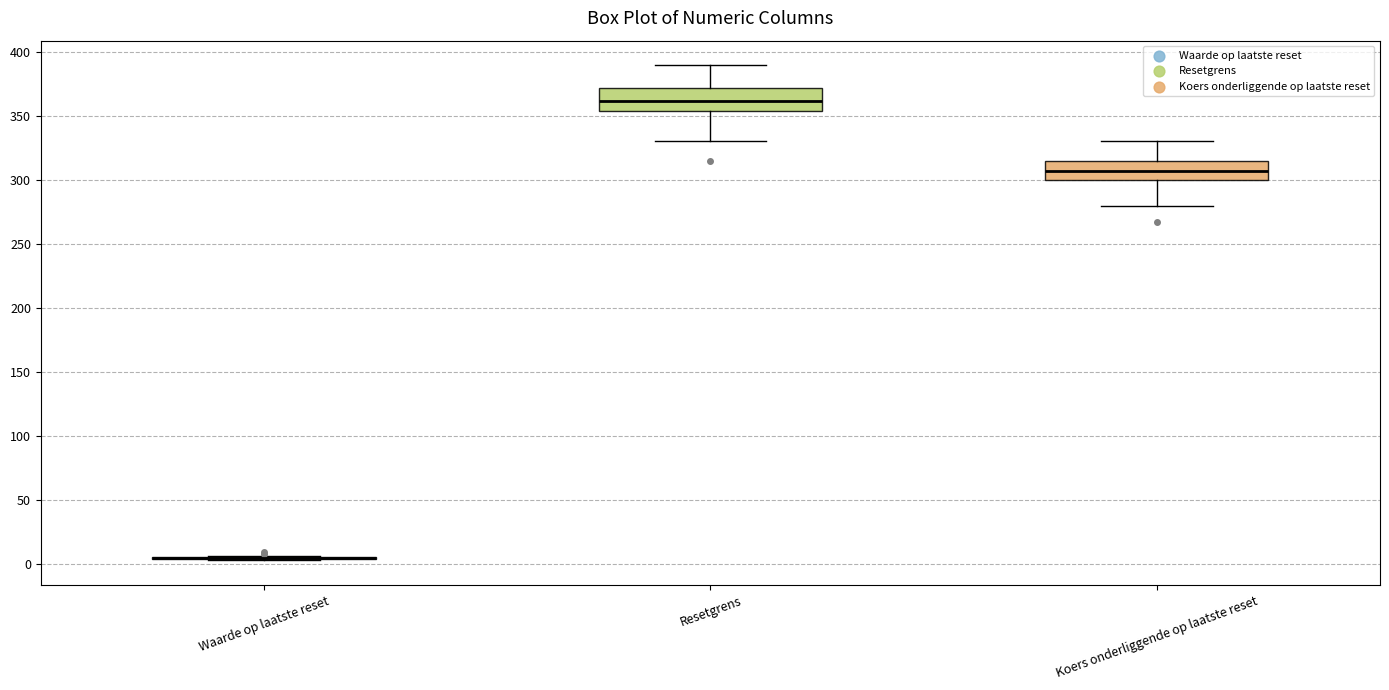

Reading left to right, transcribe this box plot: for each box, give where its median line is, the range the box spans, and where its two whiskers end, as read against the y-axis. The values are not printed on the chart, so give them approximately, as read against the axis.

Waarde op laatste reset: box collapsed to a line at 5, whiskers 5 to 5
Resetgrens: median 360, box 355 to 370, whiskers 330 to 390
Koers onderliggende op laatste reset: median 305, box 300 to 315, whiskers 280 to 330